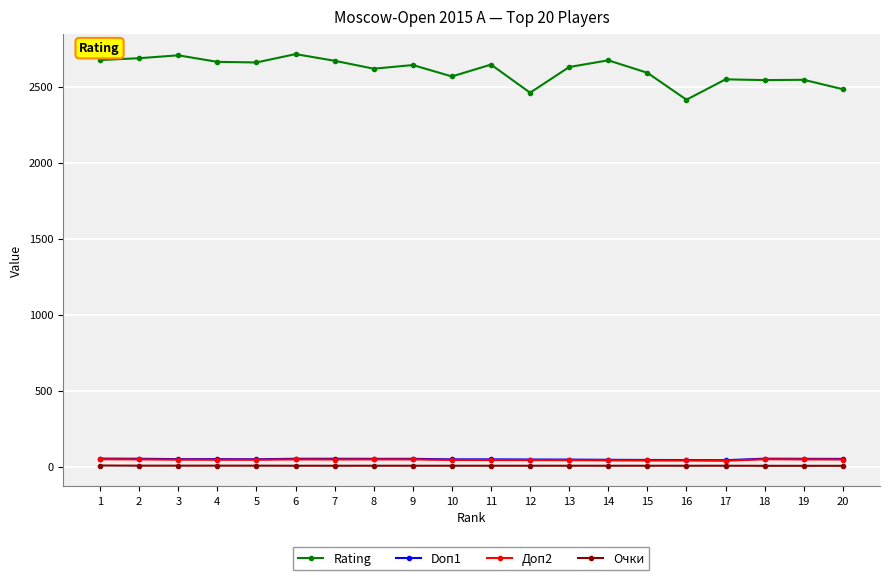

What is the spread (max minus min) of values at 5?

2652.0